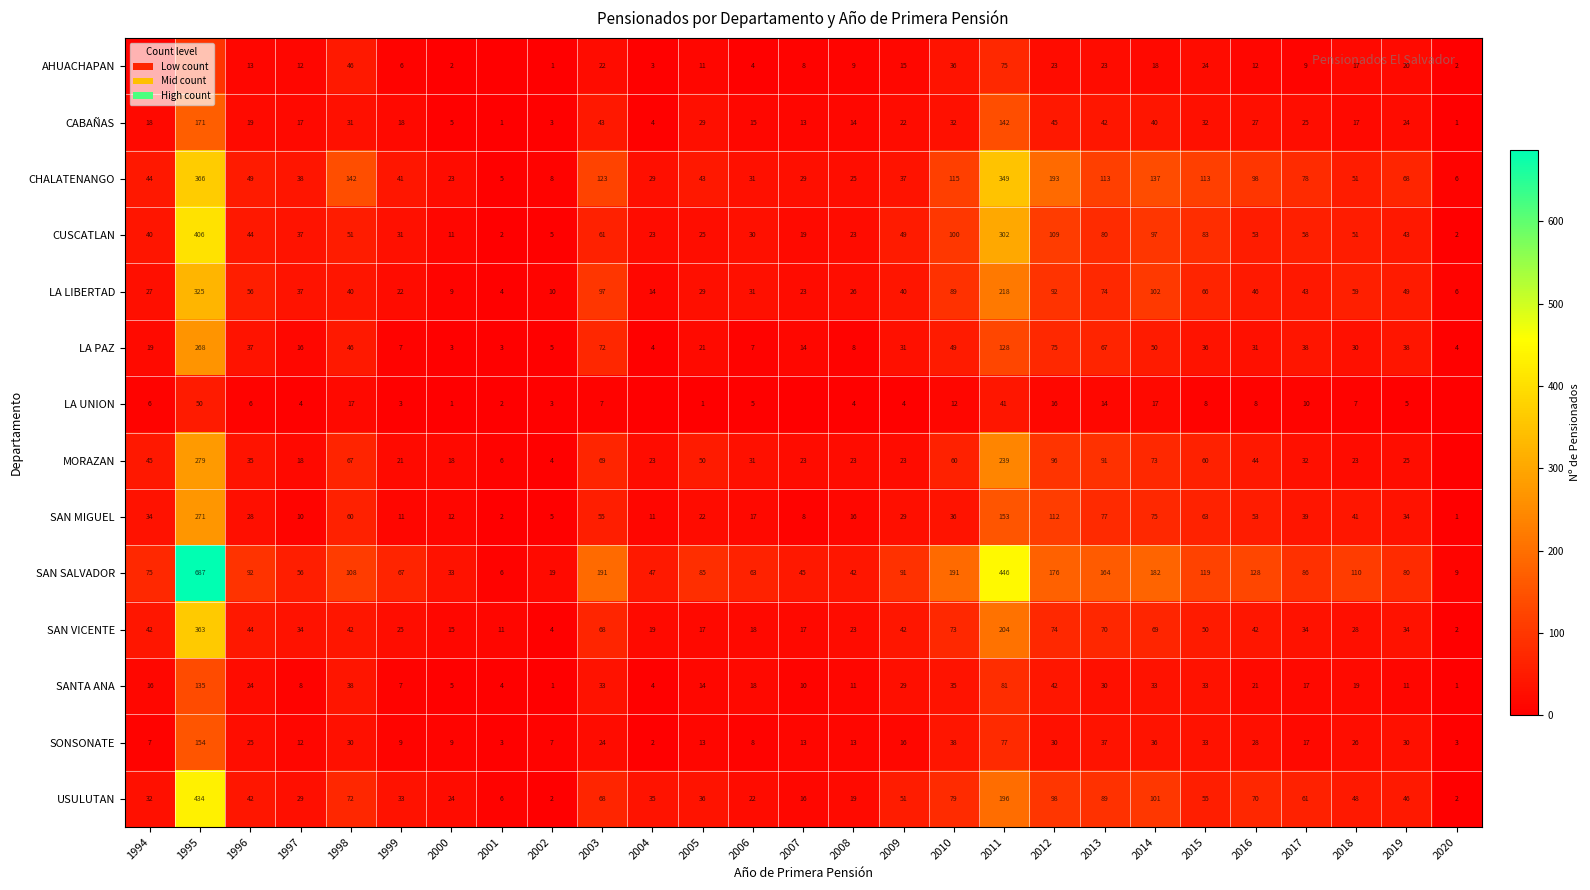

How many values in the LA PAZ series are below 31?

13